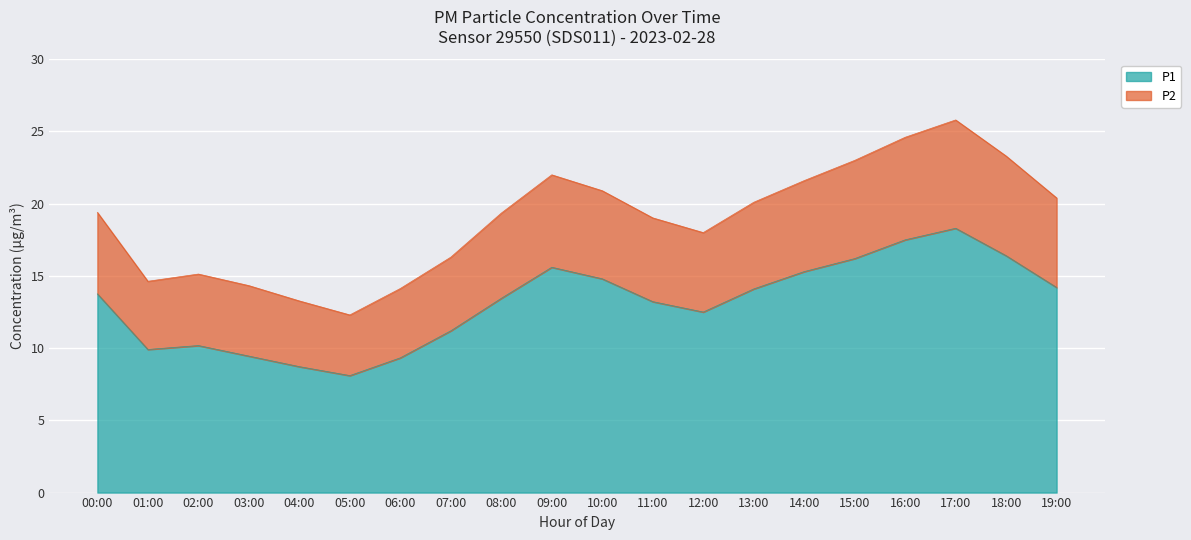

What is the difference between the P1 values at 01:00 and 03:00?

0.5